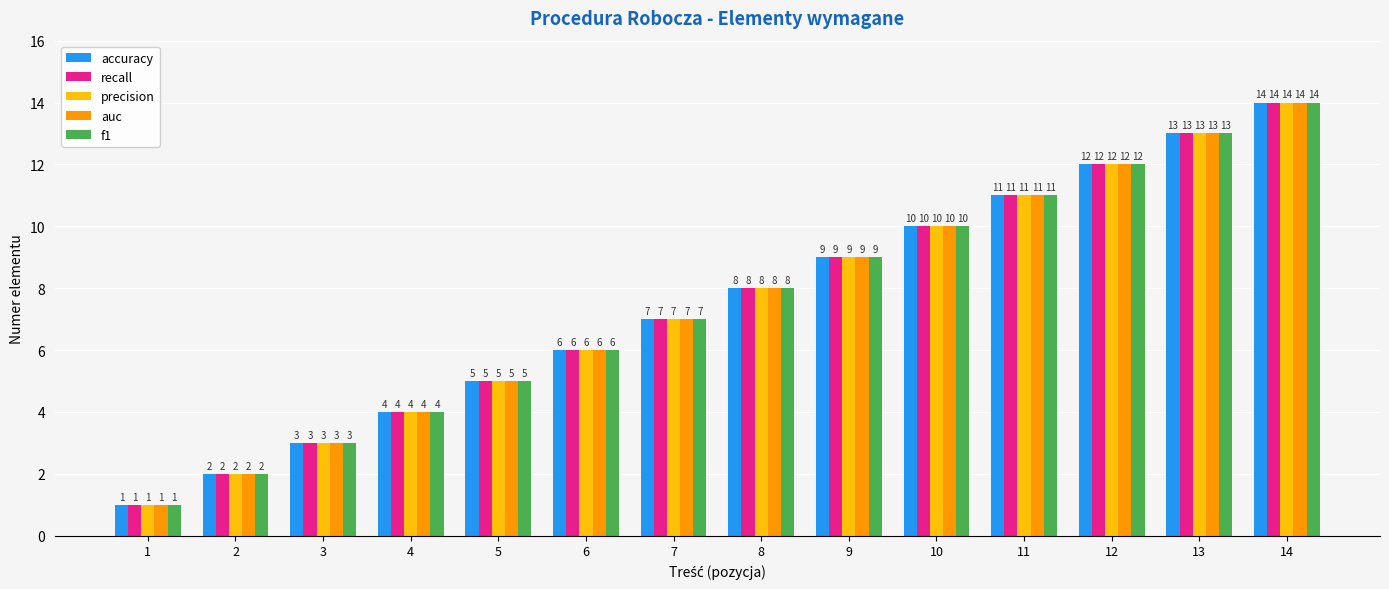

Reading left to right, transcribe all the data shown in this chart.

accuracy: 1	2	3	4	5	6	7	8	9	10	11	12	13	14
recall: 1	2	3	4	5	6	7	8	9	10	11	12	13	14
precision: 1	2	3	4	5	6	7	8	9	10	11	12	13	14
auc: 1	2	3	4	5	6	7	8	9	10	11	12	13	14
f1: 1	2	3	4	5	6	7	8	9	10	11	12	13	14